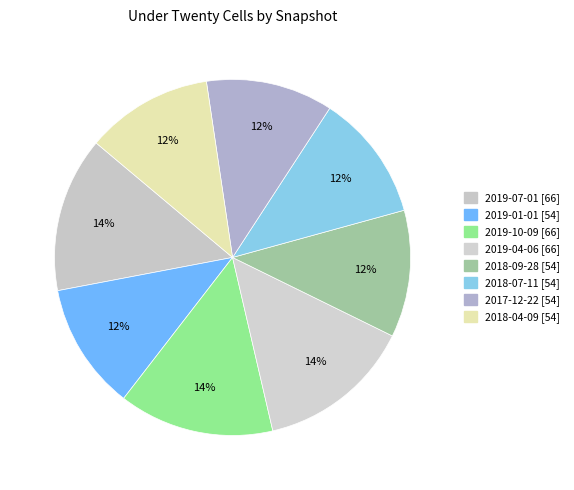

How much of the chart is everything except 2019-07-01?

85.9%